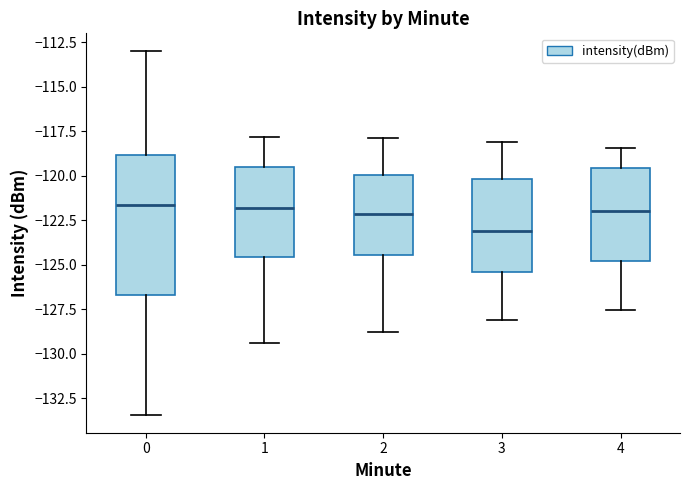

Reading left to right, read every box against the y-axis: the position of its median line, the range the box covers, and the ends of its whiskers. The values are not printed on the chart, so give them approximately, as read against the axis.

0: median -121.5, box -126.5 to -119.0, whiskers -133.5 to -113.0
1: median -122.0, box -124.5 to -119.5, whiskers -129.5 to -118.0
2: median -122.0, box -124.5 to -120.0, whiskers -129.0 to -118.0
3: median -123.0, box -125.5 to -120.0, whiskers -128.0 to -118.0
4: median -122.0, box -125.0 to -119.5, whiskers -127.5 to -118.5